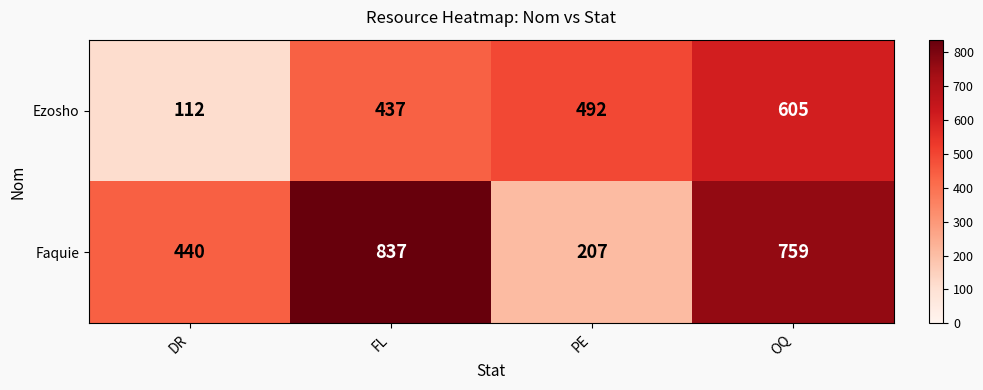

At which label is Ezosho closest to 358?

FL